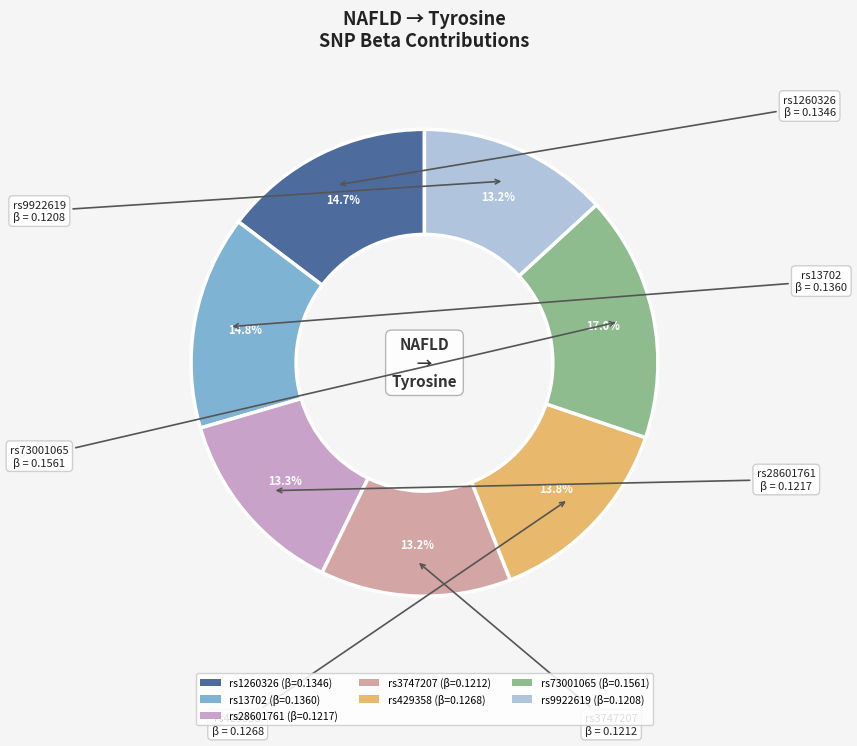

Between rs9922619 and rs1260326, which is larger?

rs1260326